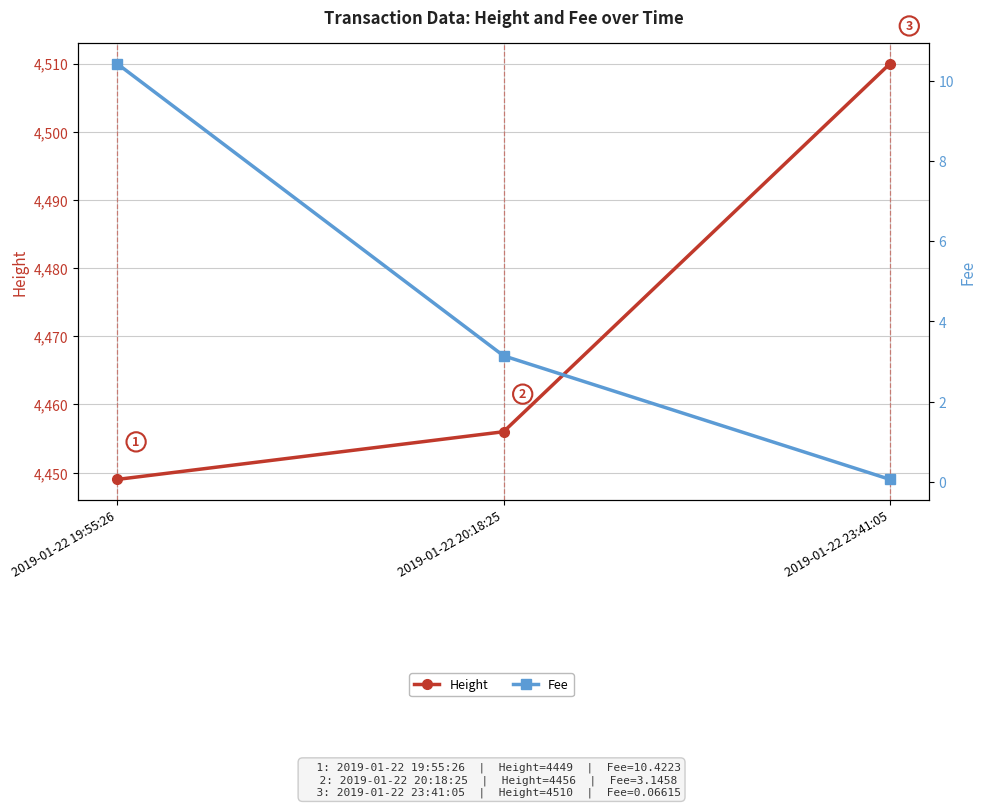

Reading left to right, transcribe all the data shown in this chart.

Height: 2019-01-22 19:55:26=4449.0	2019-01-22 20:18:25=4456.0	2019-01-22 23:41:05=4510.0
Fee: 2019-01-22 19:55:26=10.4	2019-01-22 20:18:25=3.1	2019-01-22 23:41:05=0.1